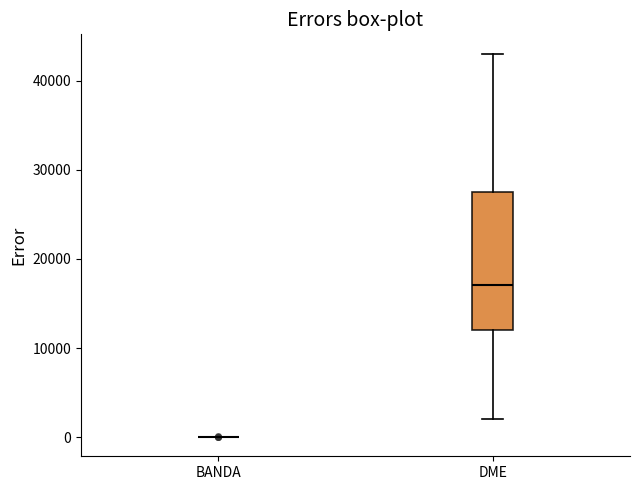

Reading left to right, transcribe this box plot: for each box, give where its median line is, the range the box spans, and where its two whiskers end, as read against the y-axis. The values are not printed on the chart, so give them approximately, as read against the axis.

BANDA: box collapsed to a line at 0, whiskers 0 to 0
DME: median 17000, box 12000 to 28000, whiskers 2000 to 43000